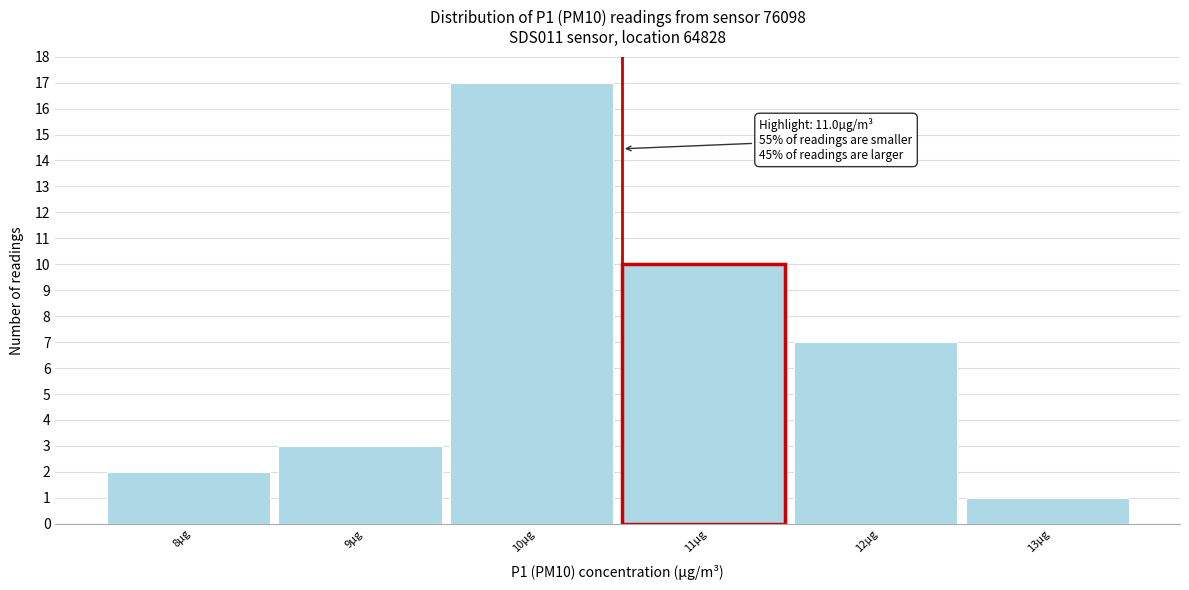

Reading left to right, transcribe all the data shown in this chart.

8µg=2	9µg=3	10µg=17	11µg=10	12µg=7	13µg=1